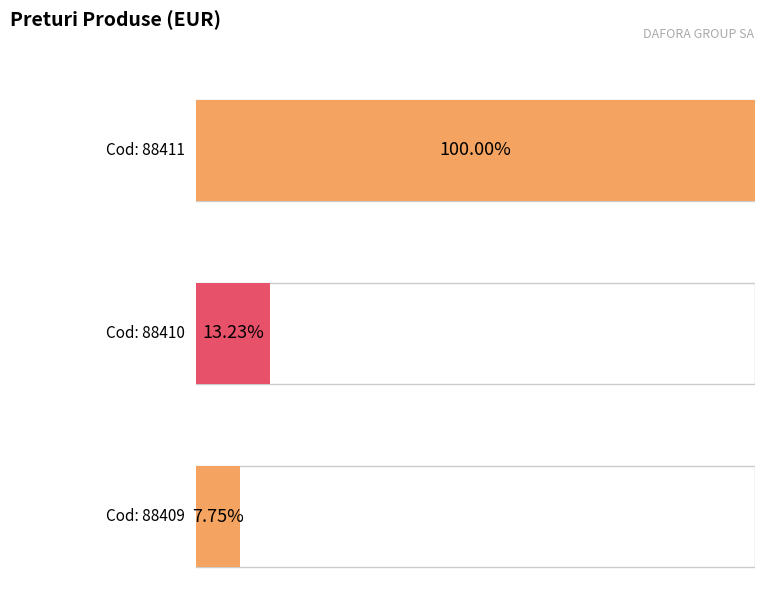

Reading left to right, extract all data points from this chart.

23571.1	3118.5	1825.6